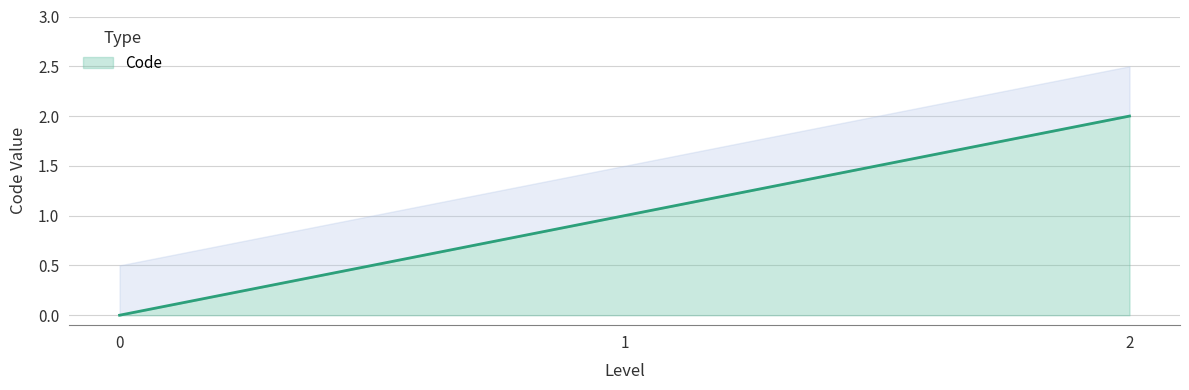

What is the change in value from 1 to 2?

+1